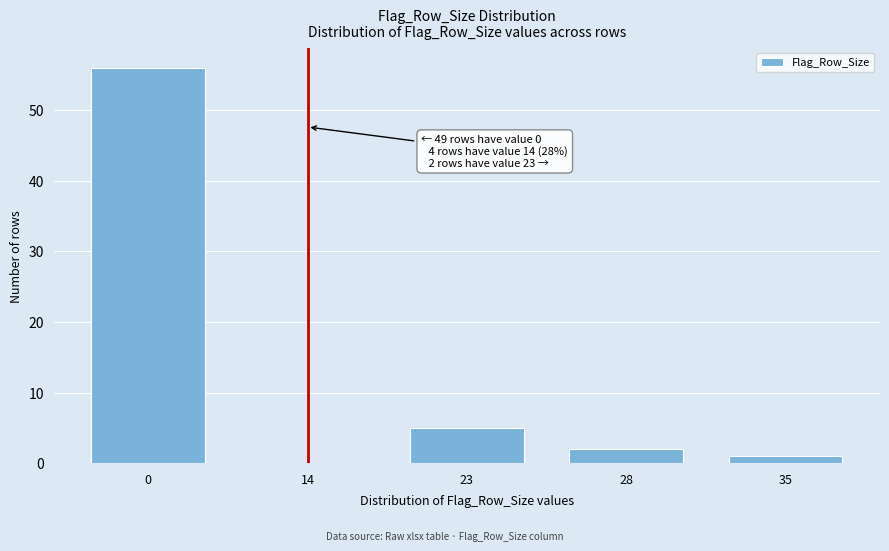

Reading left to right, transcribe all the data shown in this chart.

0=56	14=0	23=5	28=2	35=1